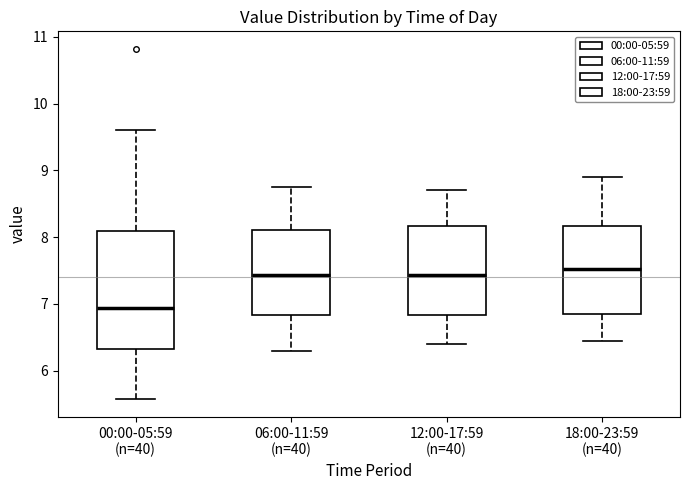

Which box is the tallest, from its lower edge to its upper edge?

00:00-05:59 (n=40)